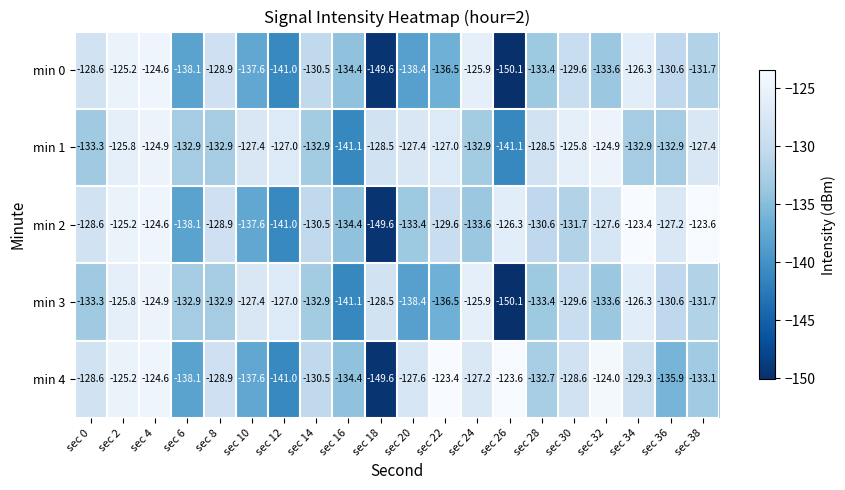

At which category does the chart reach its minimum across all series?

sec 26